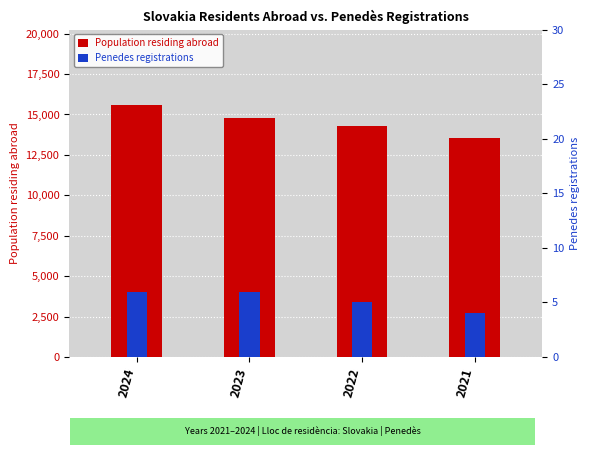

How many bars are there in total?

8